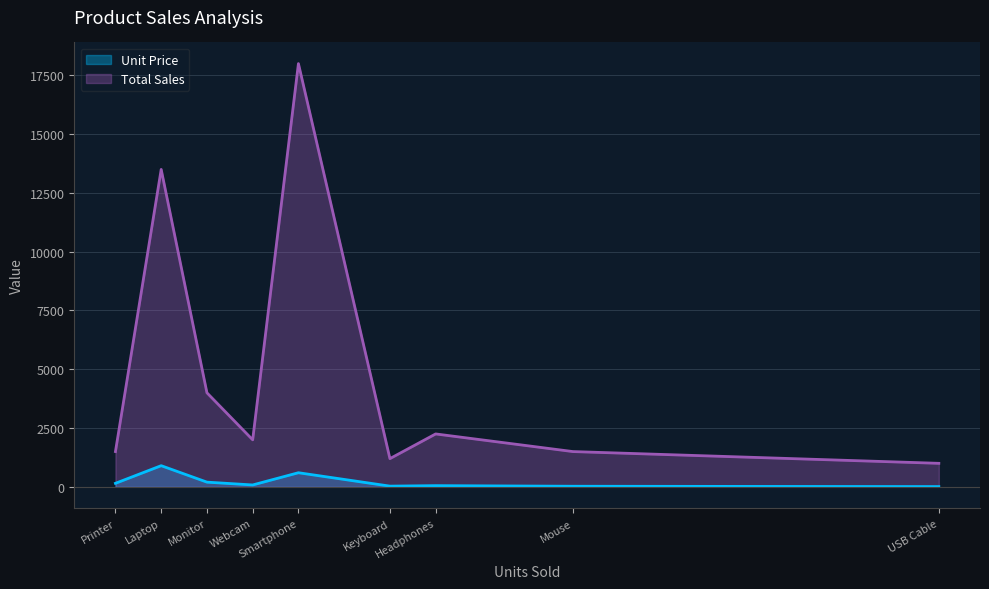

True or false: Unit Price has more than 2 points higher than both neighbors.

False